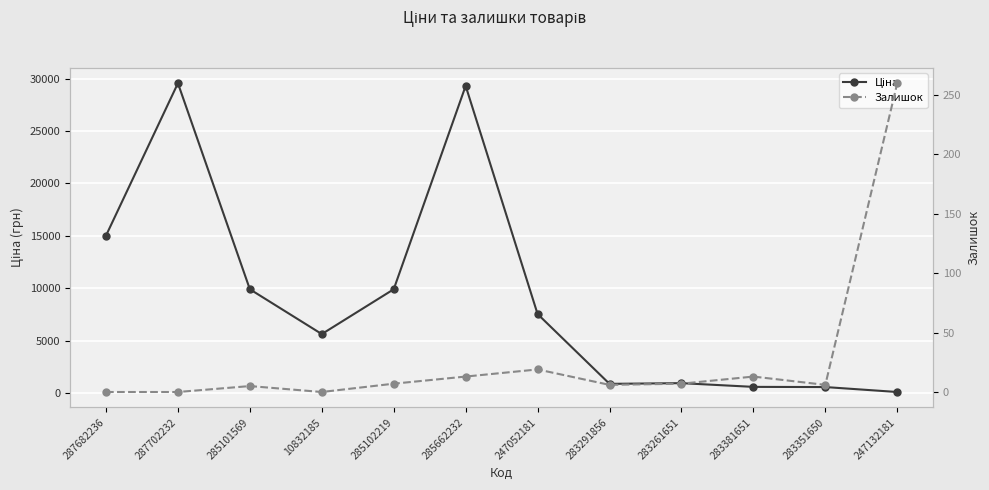

Reading left to right, list all the values displayed in this chart.

Ціна: 287682236=15019.2	287702232=29548.9	285101569=9908.5	10832185=5636.0	285102219=9908.5	285662232=29294.9	247052181=7545.9	283291856=889.9	283261651=957.1	283381651=602.1	283351650=585.3	247132181=113.3
Залишок: 287682236=0.0	287702232=0.0	285101569=5.0	10832185=0.0	285102219=7.0	285662232=13.0	247052181=19.0	283291856=6.0	283261651=7.0	283381651=13.0	283351650=6.0	247132181=260.0